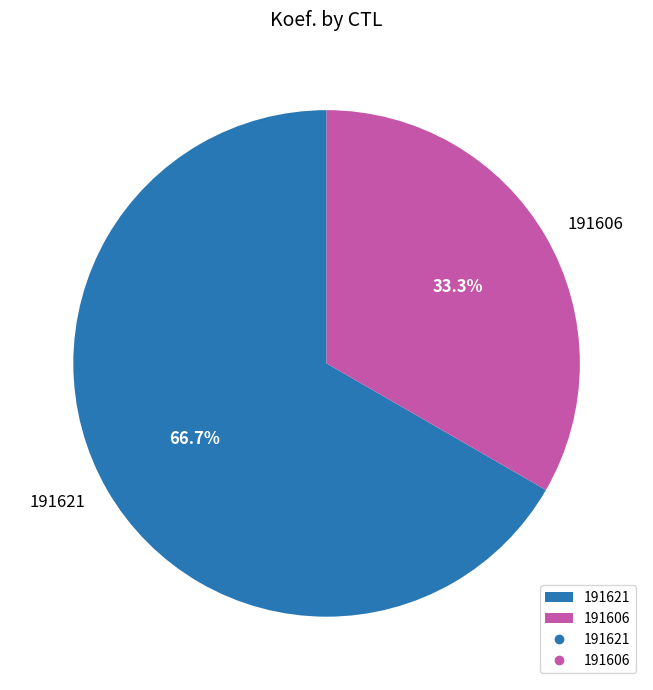

Between 191606 and 191621, which is larger?

191621